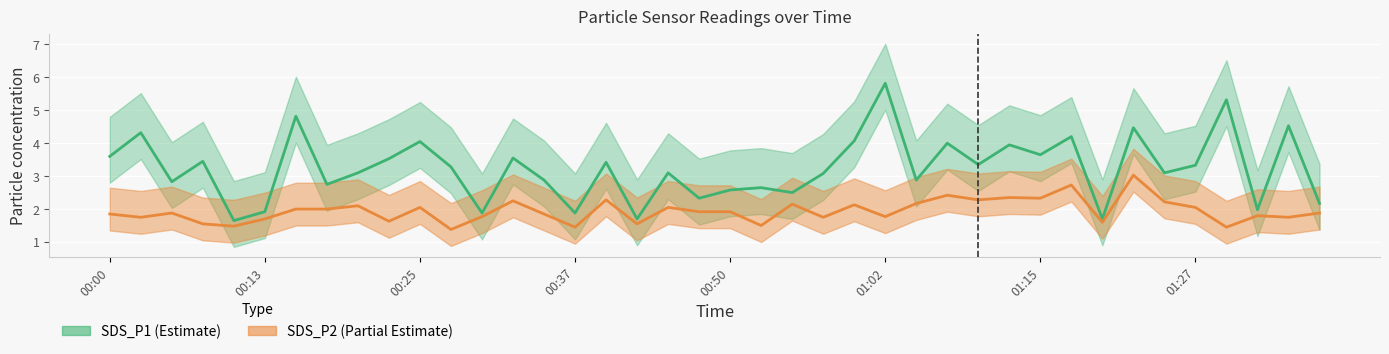

What is the value of the SDS_P2 point at the 36th from the left?

2.0